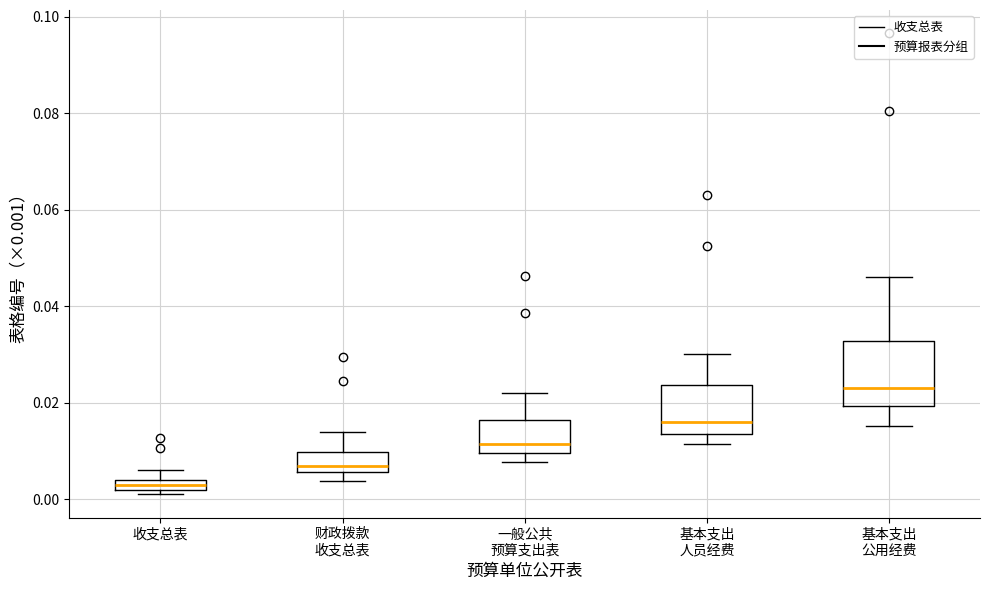

Where is the lower edge of the box for 基本支出 人员经费 on the y-axis? The values are not printed on the chart, so give them approximately, as read against the axis.

0.014